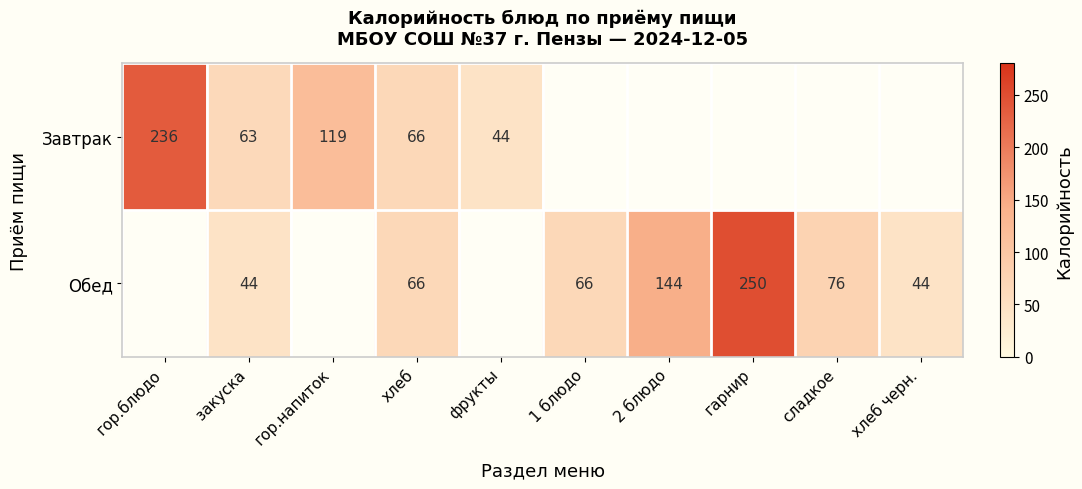

At закуска, list the series in order from smallest to largest.

Обед, Завтрак